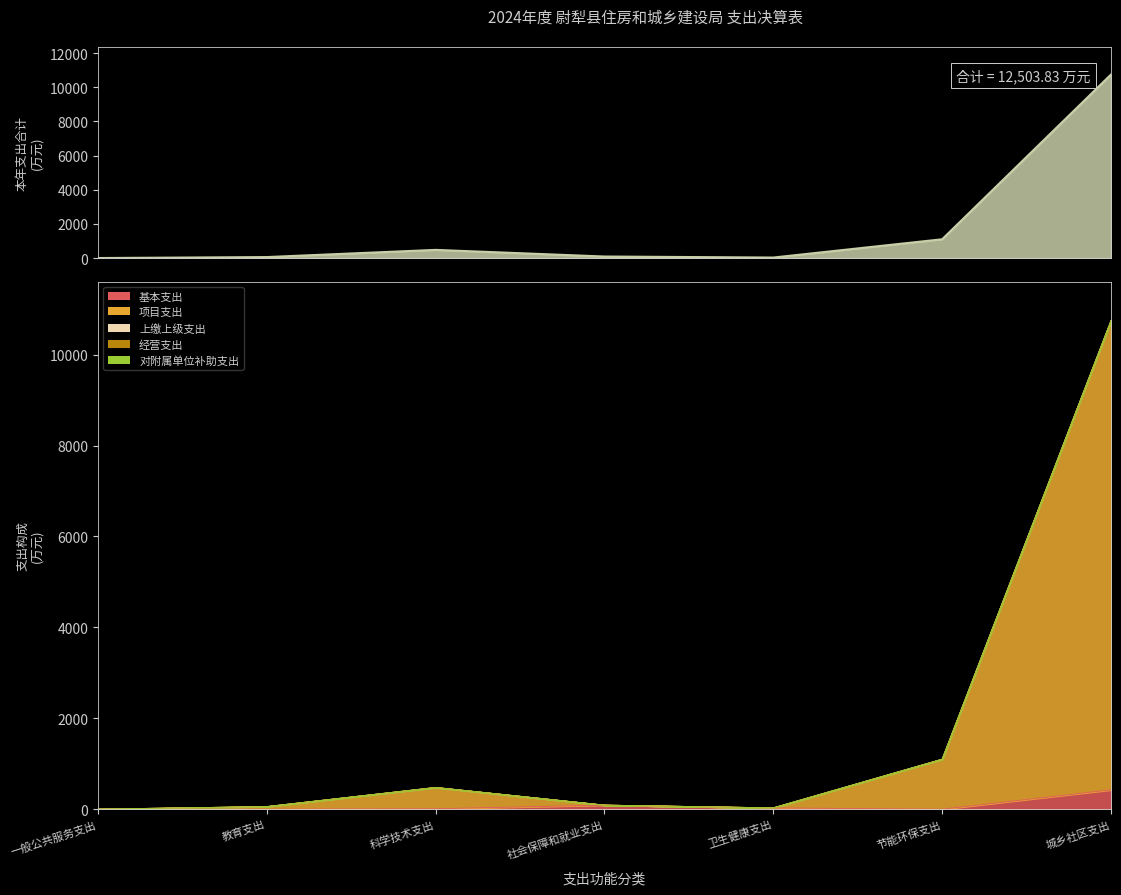

True or false: 基本支出 and 项目支出 intersect in this chart.

False